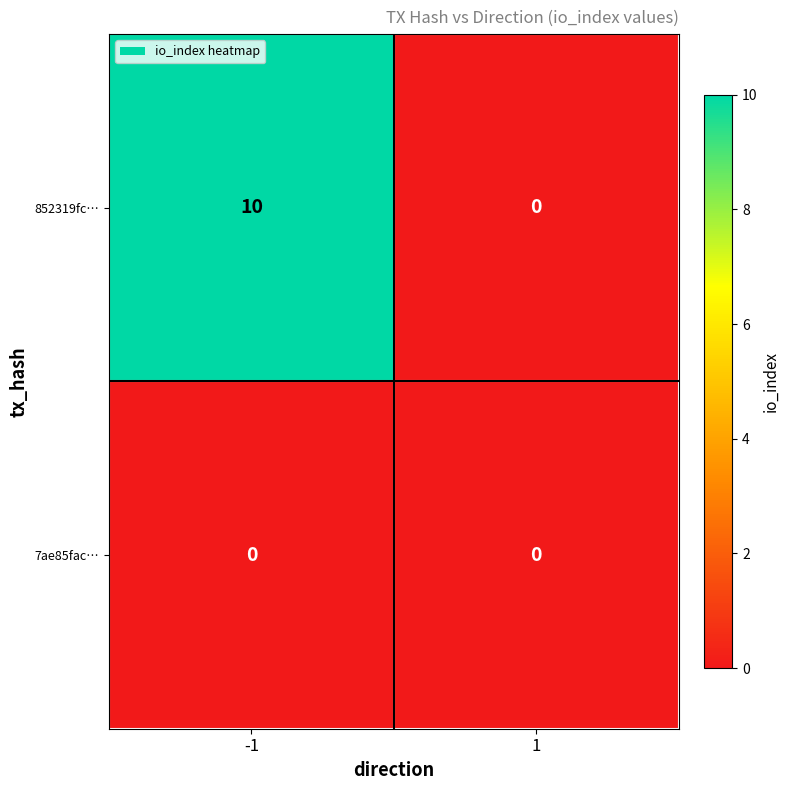

Count the number of data series in this chart.

2